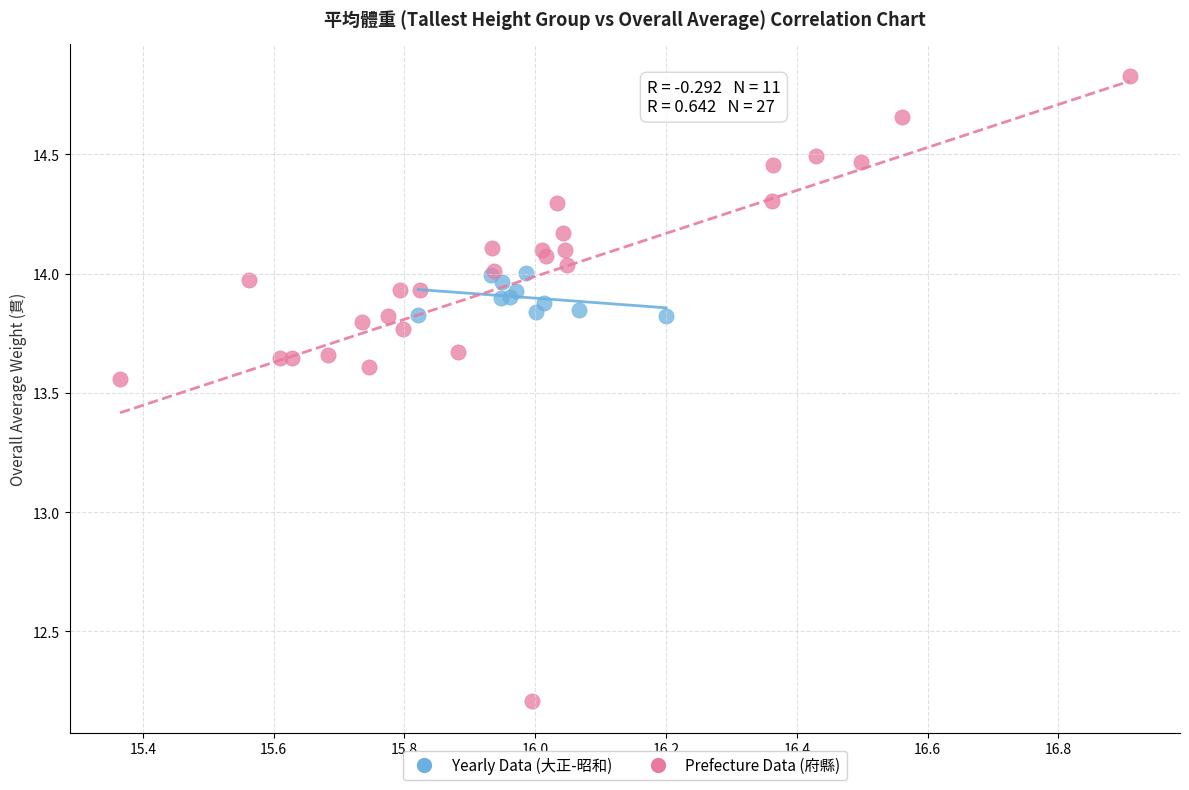

Which series reaches the minimum Y coordinate?

Prefecture Data (府縣)